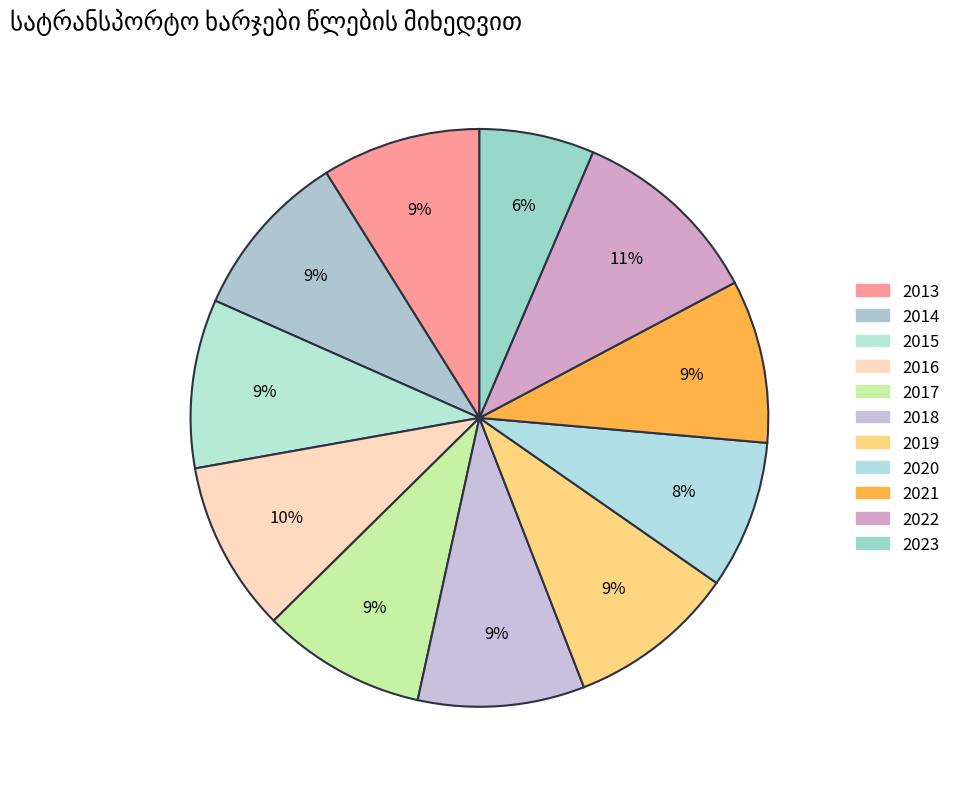

Rank the categories by value from lowest to highest.

2023, 2020, 2013, 2021, 2017, 2018, 2019, 2015, 2014, 2016, 2022